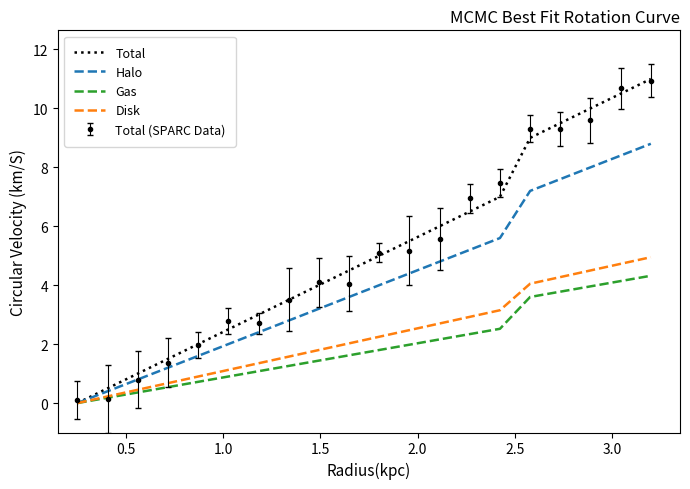

What is the highest value of the Total series?

11.0